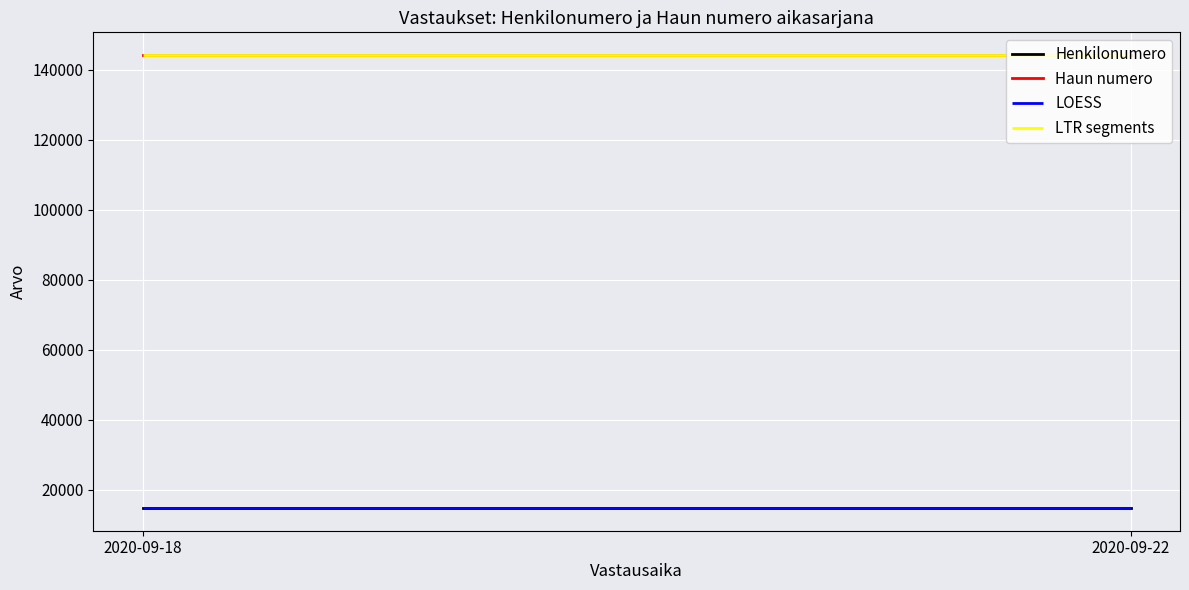

The value of Henkilonumero at 2020-09-22 is 14808. True or false?

True